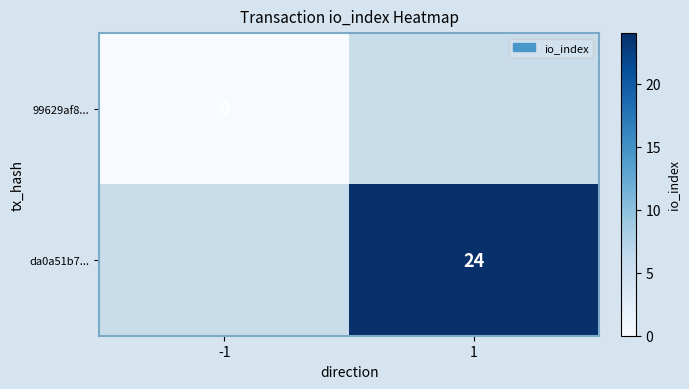

The value of da0a51b7... at 1 is 24. True or false?

True